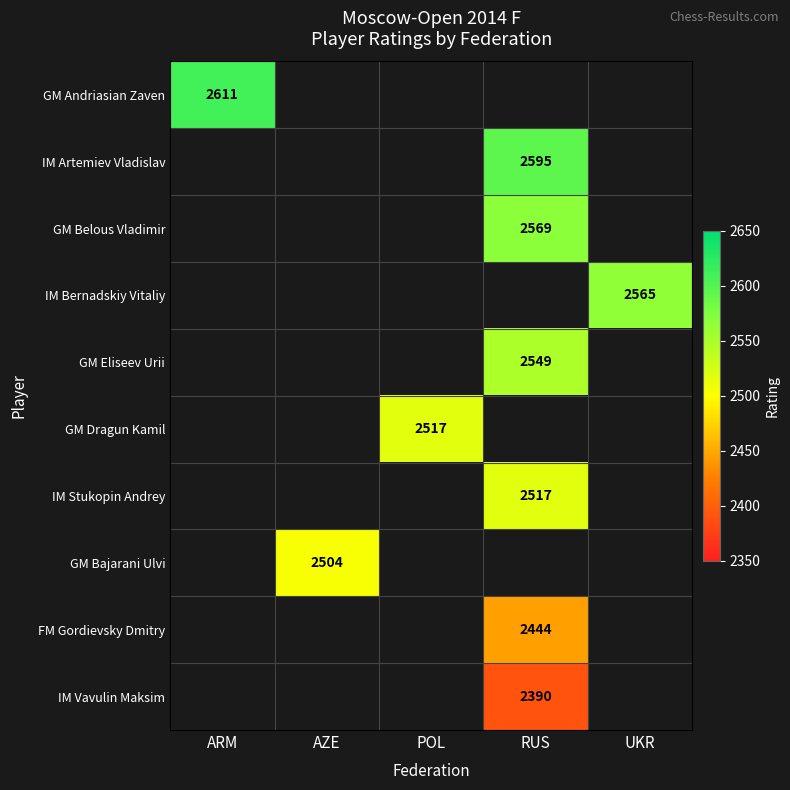

Which series has the largest range (max minus min)?

GM Andriasian Zaven